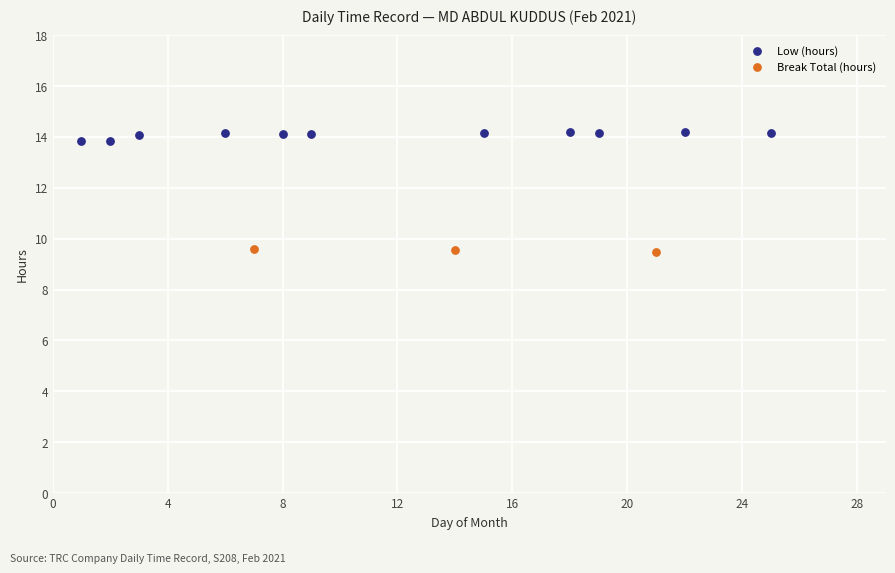

Which series has the widest spread of Y values?

Low (hours)